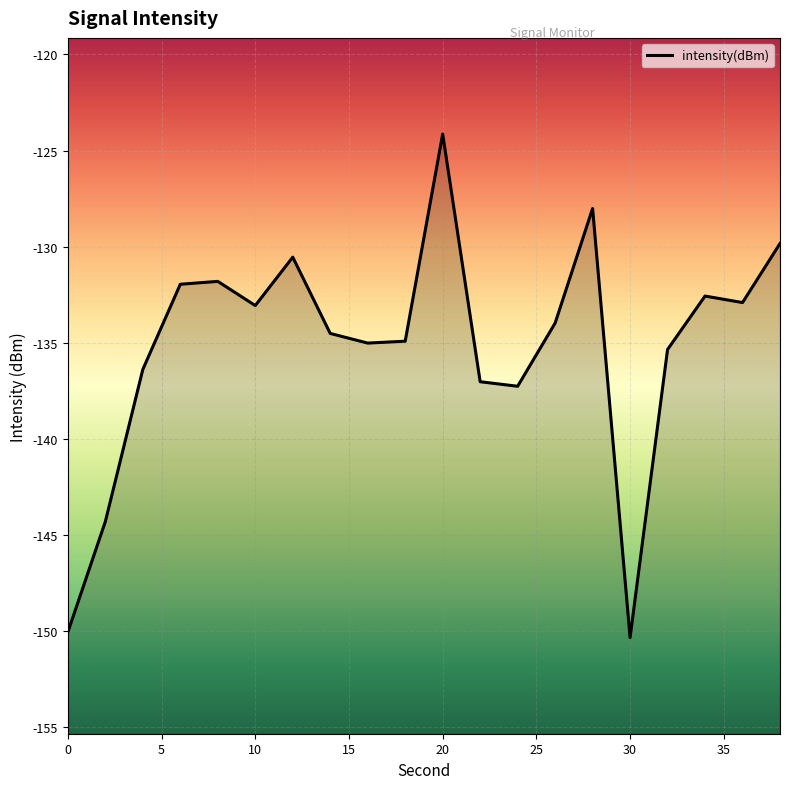

How many points are higher than both their immediate neighbors (excluding endpoints)?

5